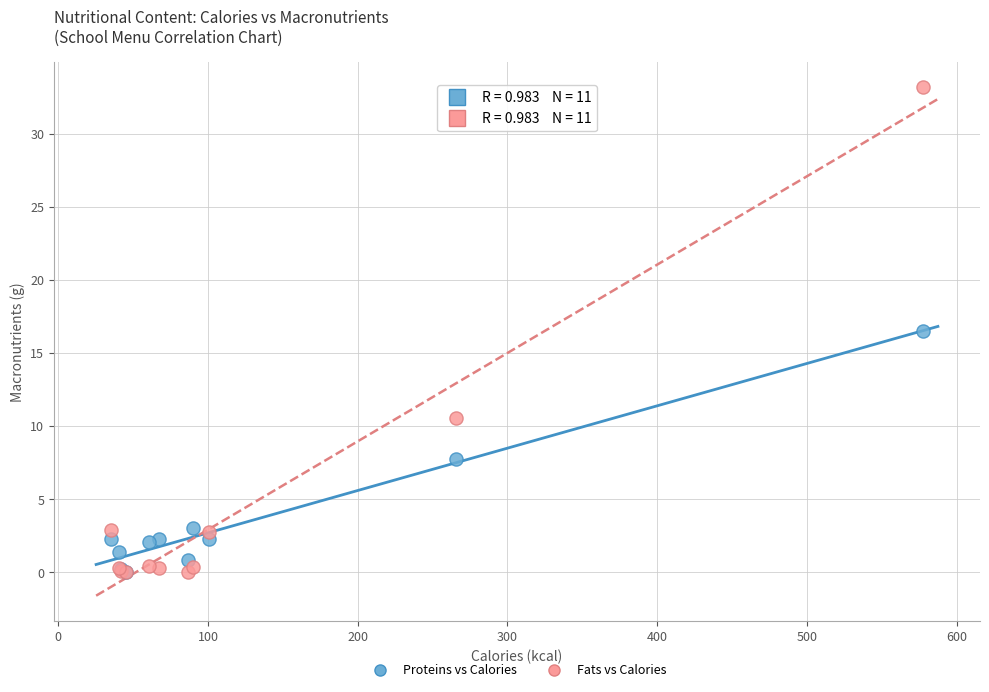

In the Fats vs Calories series, what Y value is closest to 16?

10.6